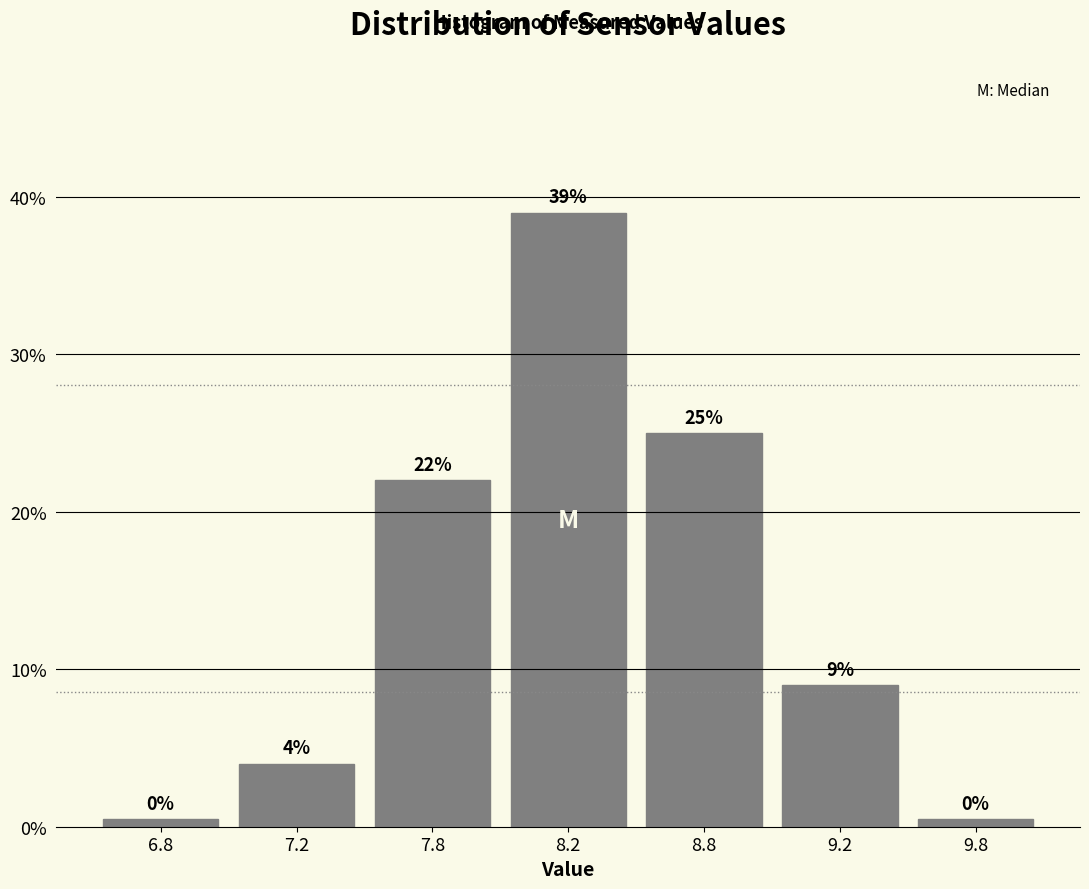

Where is the data nearest to the value 19?

7.8